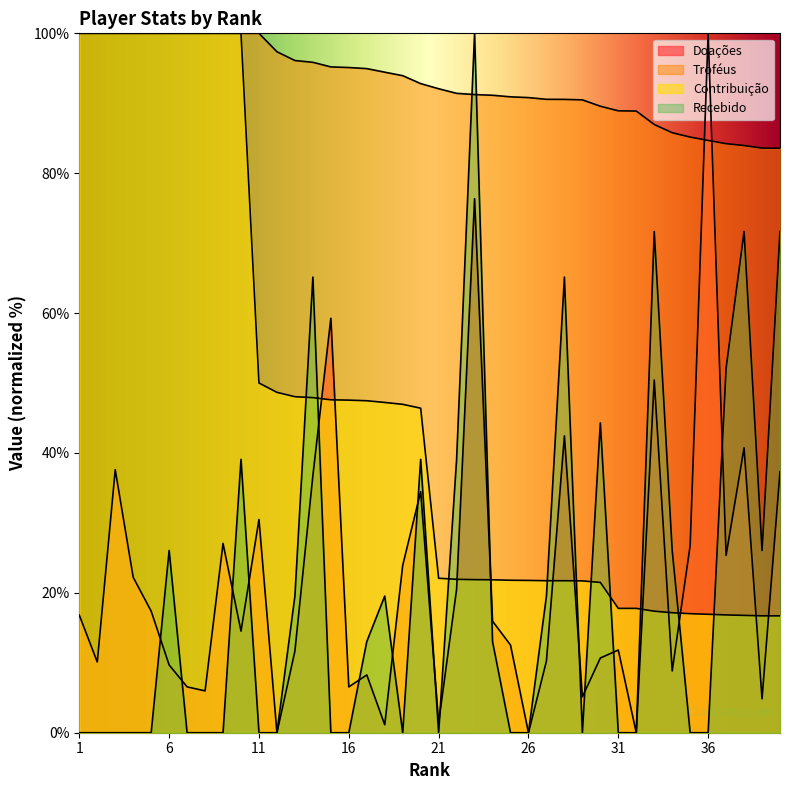

True or false: Doações has a value of 1.8 at 18.

False